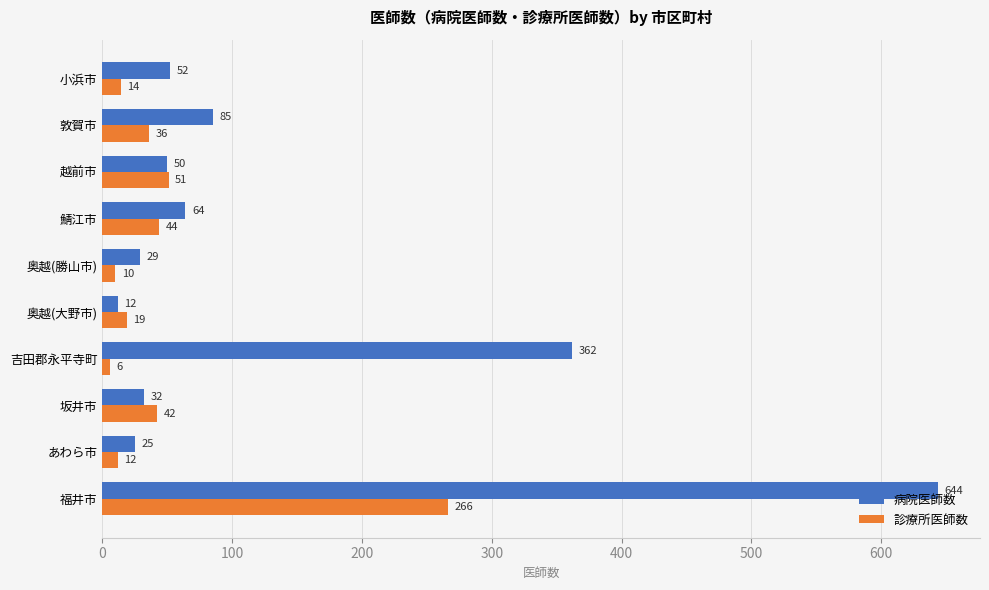

At which category is the sum across all series the highest?

福井市